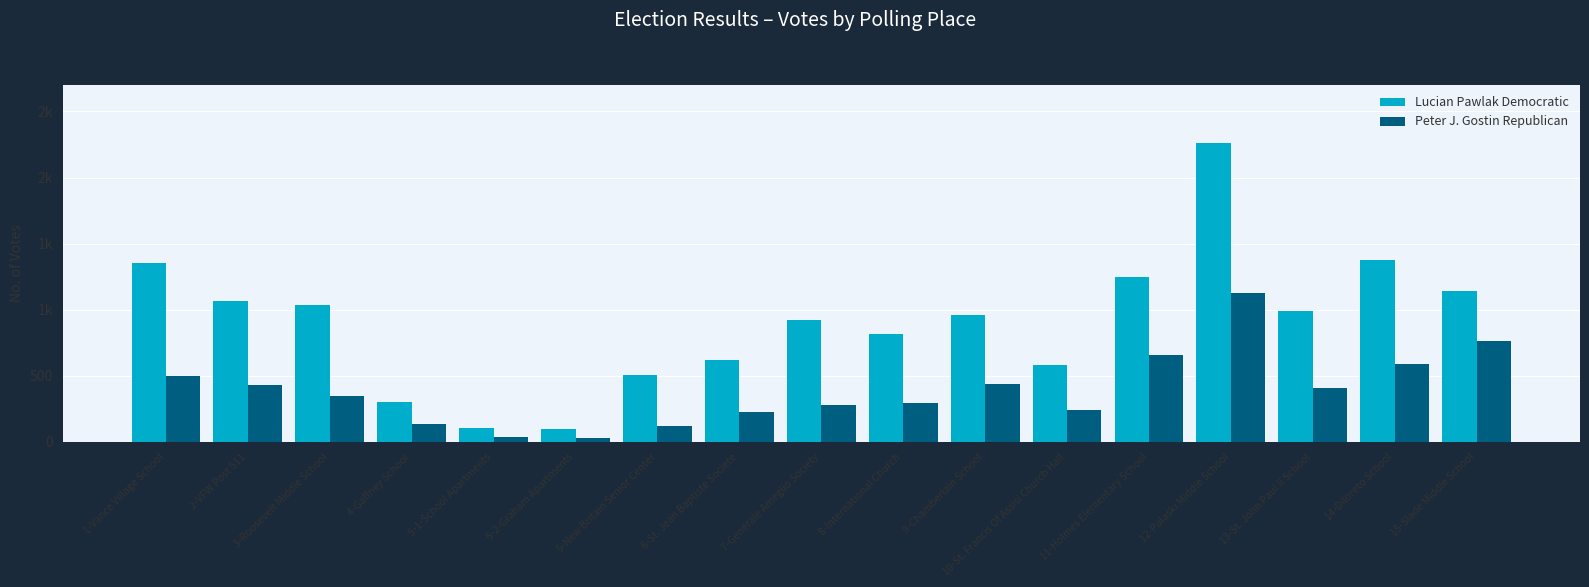

What is the sum of the Peter J. Gostin Republican values at 5-2-Graham Apartments and 14-Diloreto School?

615